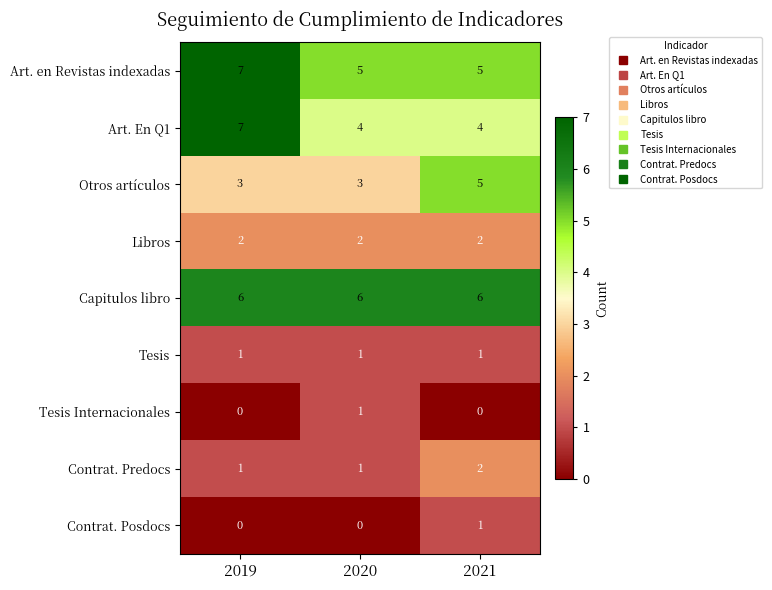

Is it true that Libros equals 1 at 2021?

False